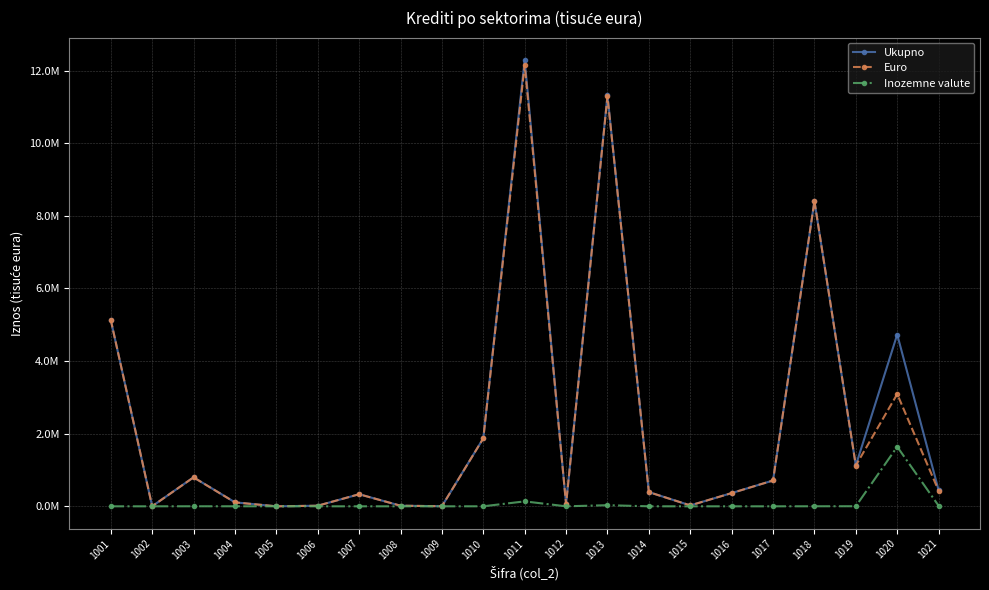

Is this an area chart (filled region under the line)?

No